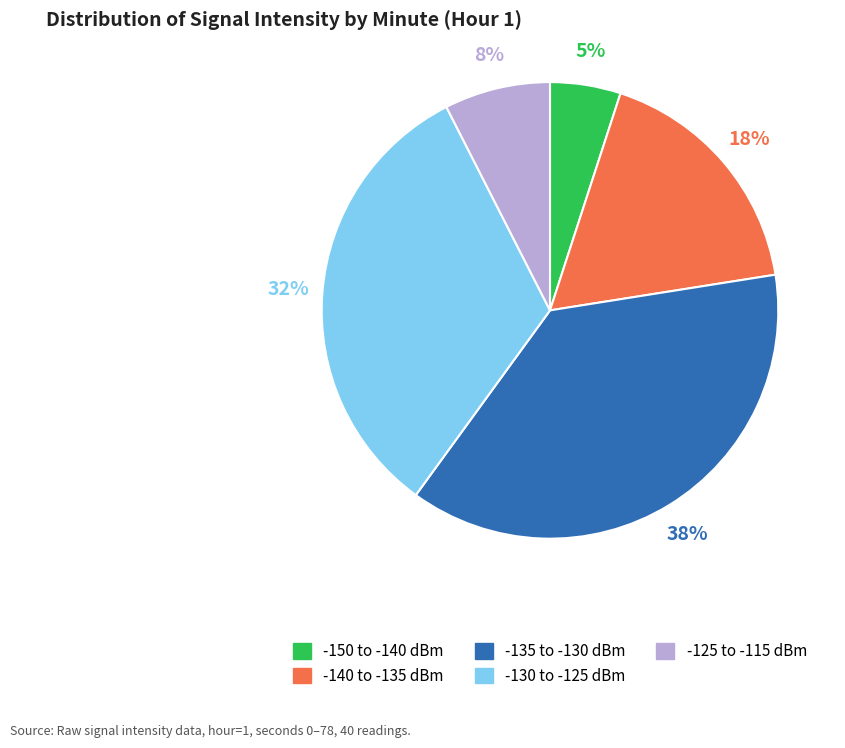

Does any single category account for the majority?

No